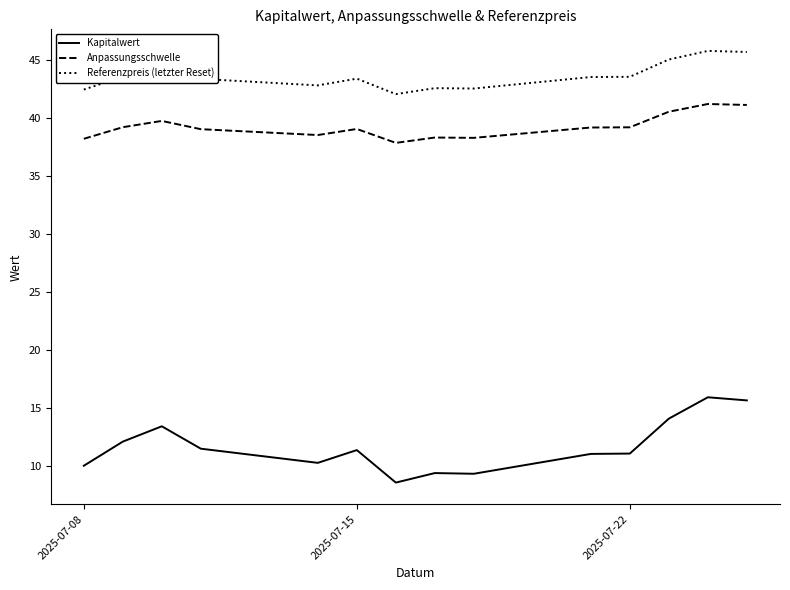

What is the greatest value displayed?

45.7